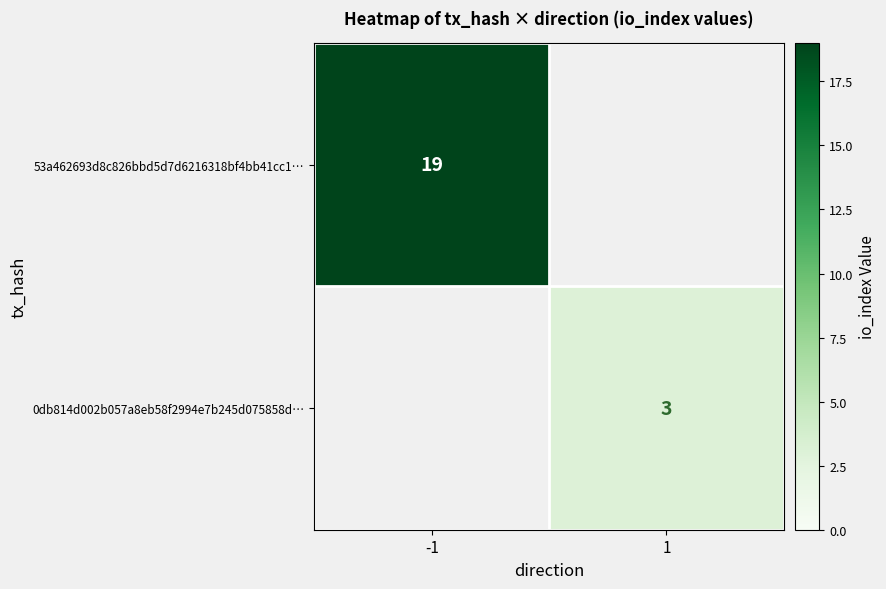

Is the value of 0db814d002b057a8eb58f2994e7b245d075858d… at 1 greater than the value of 53a462693d8c826bbd5d7d6216318bf4bb41cc1… at -1?

No